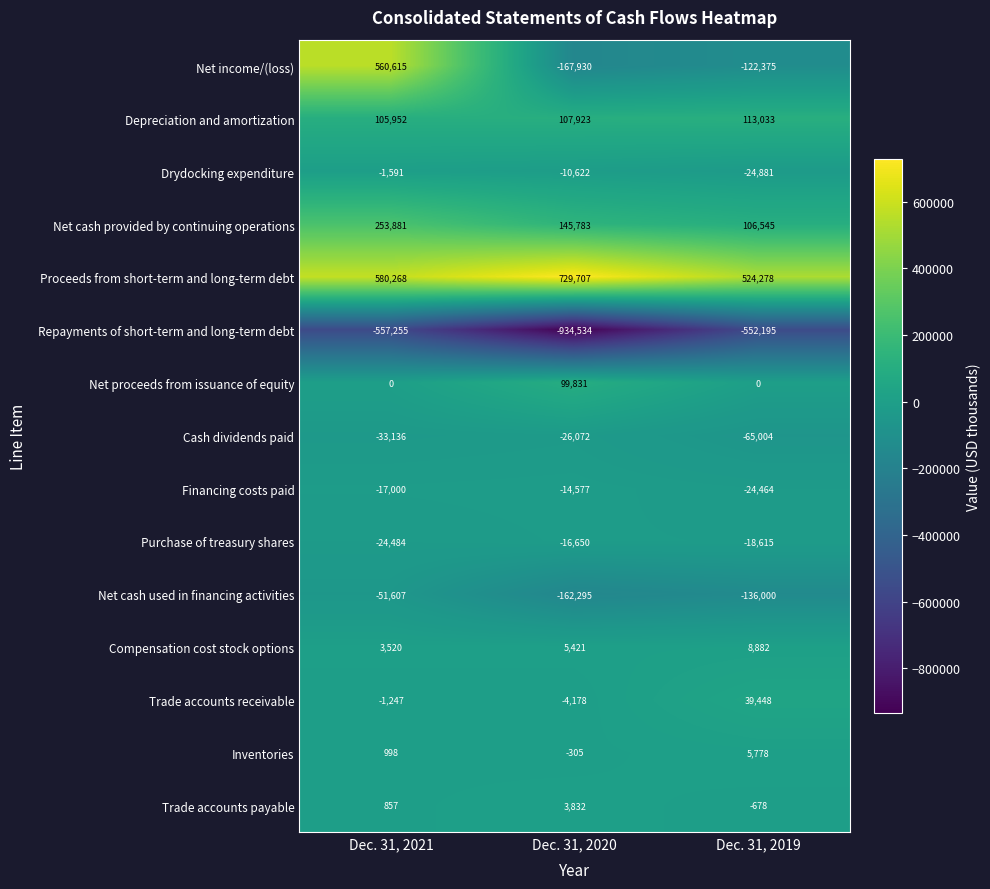

What is the total value across all series at Dec. 31, 2019?

-146248